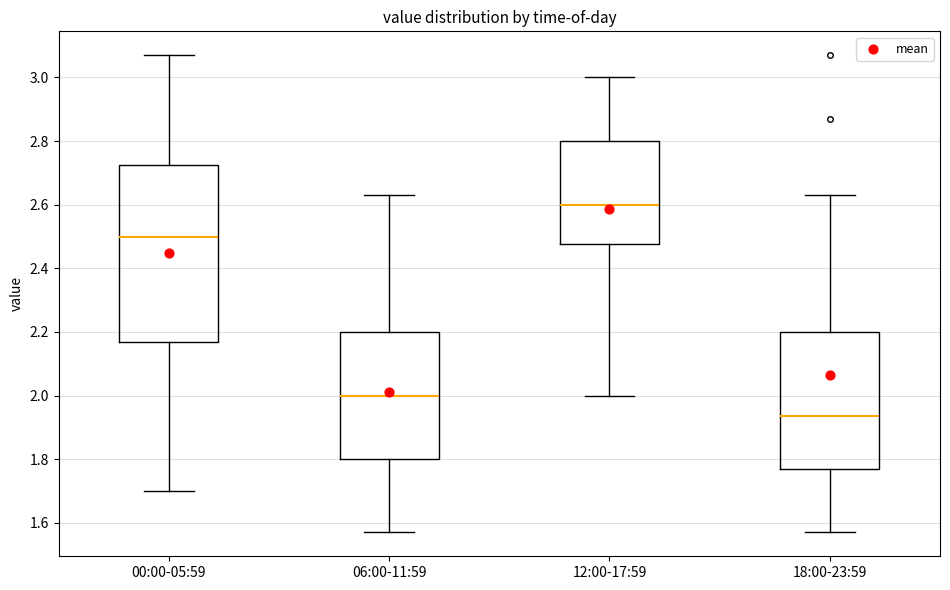

Where does the upper whisker of the box for 06:00-11:59 end on the y-axis? The values are not printed on the chart, so give them approximately, as read against the axis.

2.64